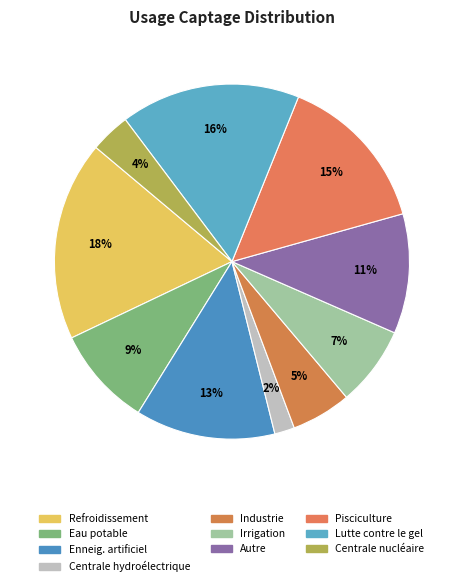

How many slices are in this pie chart?

10